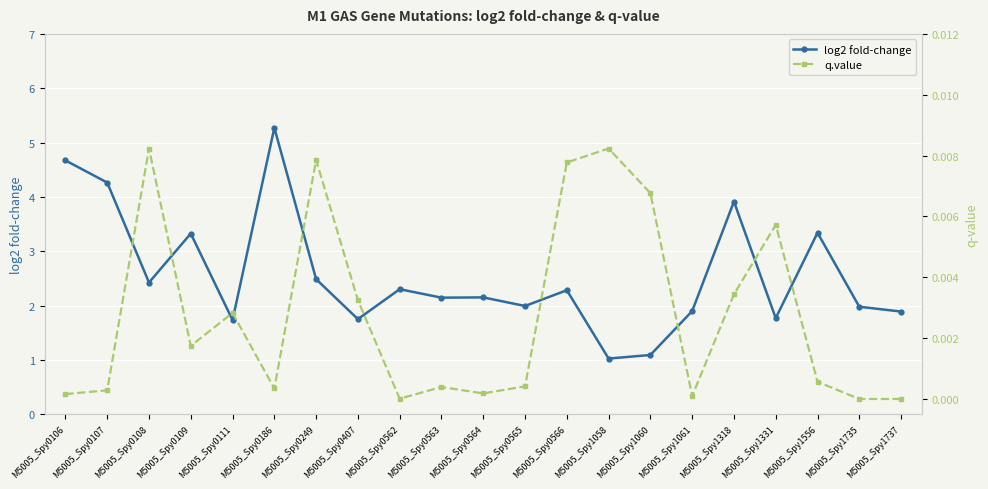

Rank the series by their maximum value, from highest to lowest.

log2 fold-change, q.value